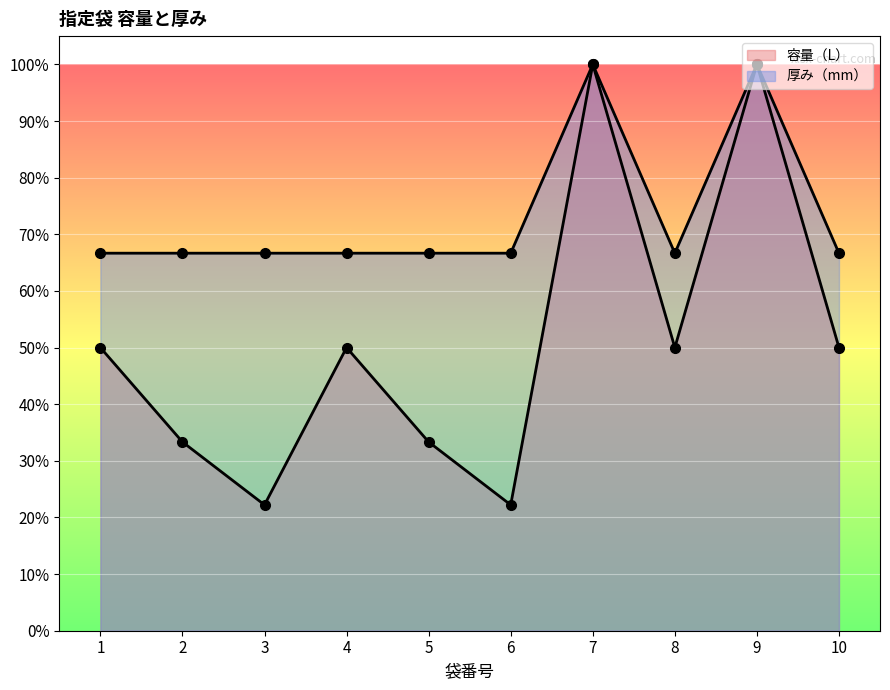

In 厚み（mm）, how many points are lower than both neighbors (excluding endpoints)?

1